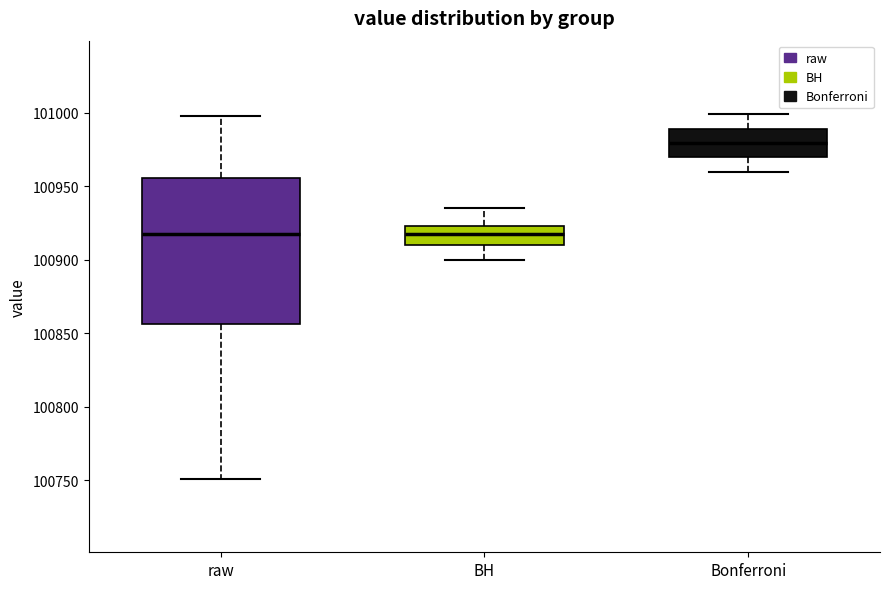

Reading left to right, transcribe this box plot: for each box, give where its median line is, the range the box spans, and where its two whiskers end, as read against the y-axis. The values are not printed on the chart, so give them approximately, as read against the axis.

raw: median 100915, box 100855 to 100955, whiskers 100750 to 101000
BH: median 100920, box 100910 to 100925, whiskers 100900 to 100935
Bonferroni: median 100980, box 100970 to 100990, whiskers 100960 to 101000